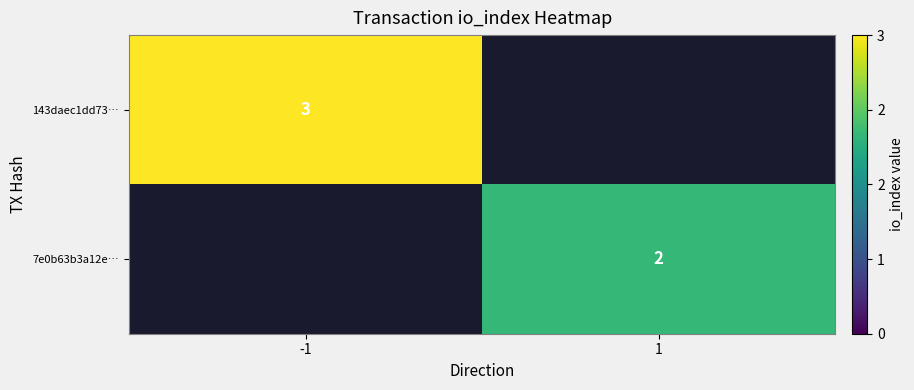

What is the minimum value shown in the chart?

2.0